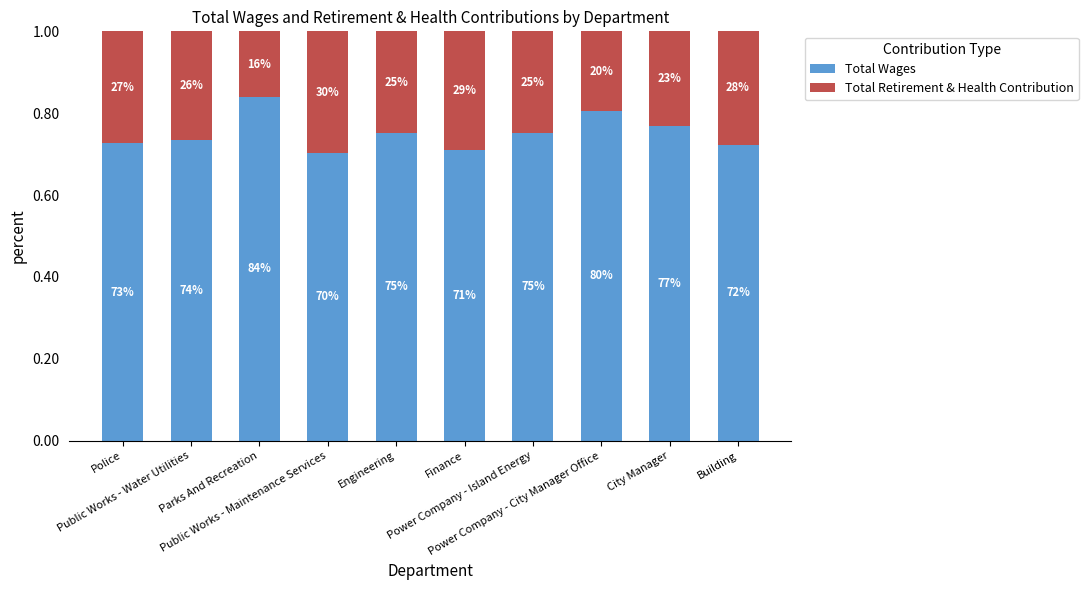

How many bars are there in total?

10